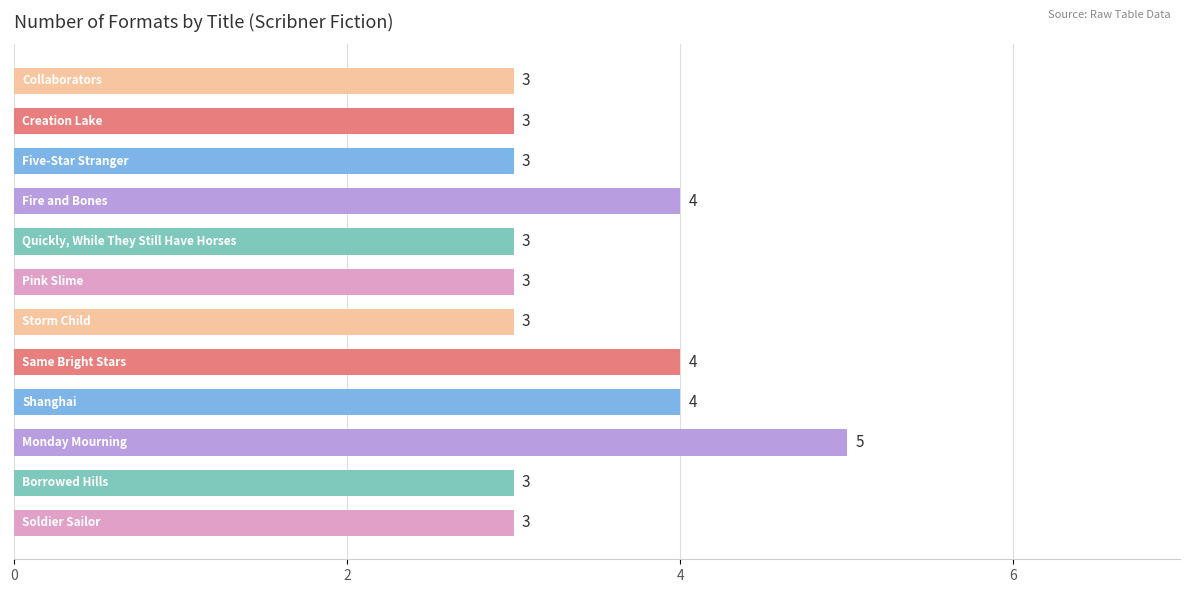

What is the maximum value shown in the chart?

5